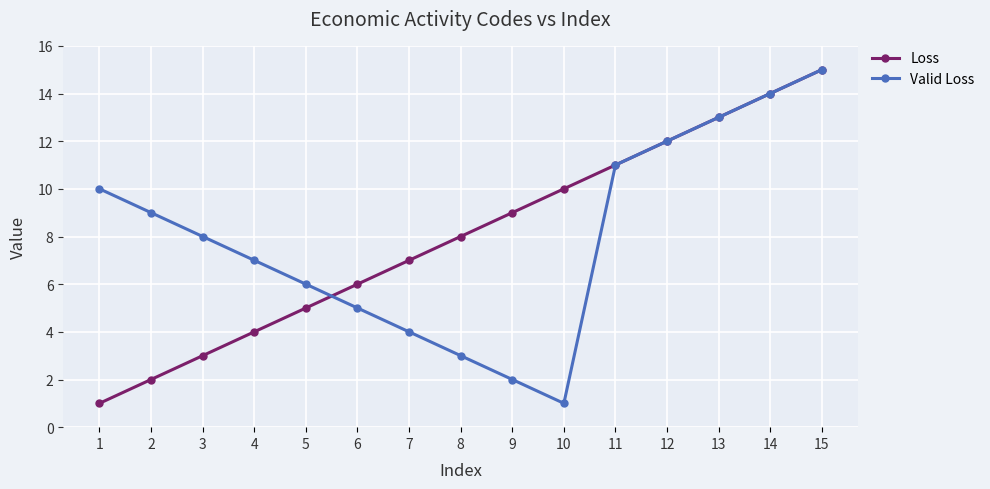

Which series changed the most between 9 and 15?

Valid Loss